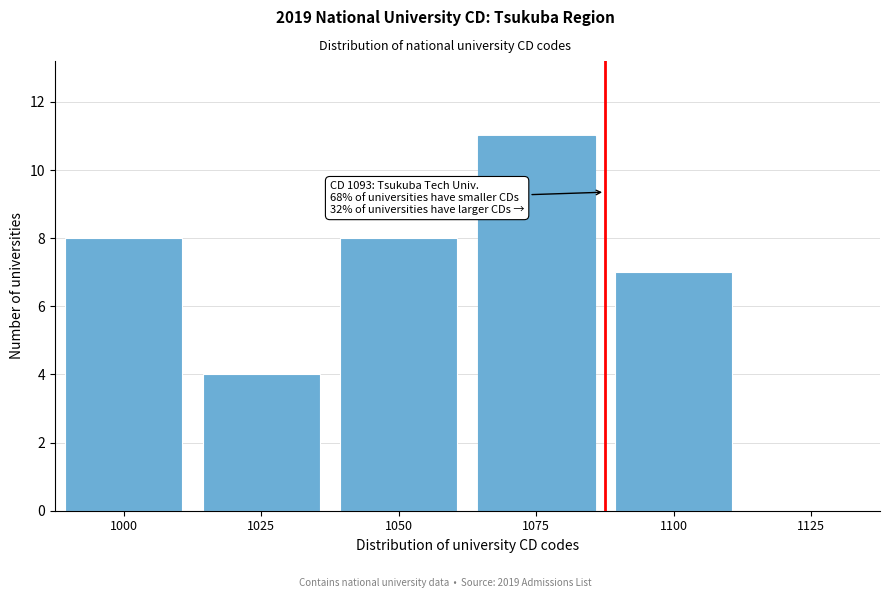

Reading left to right, what are all the values shown in this chart?

1000=8	1025=4	1050=8	1075=11	1100=7	1125=0